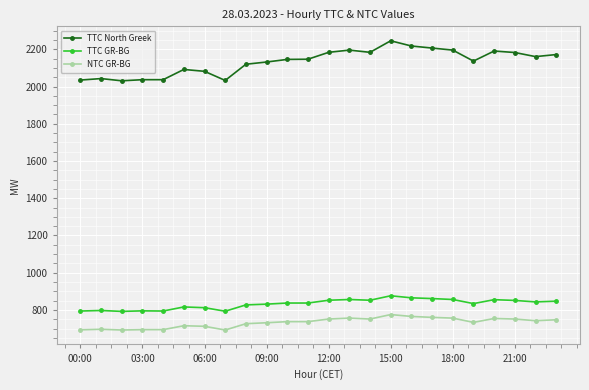

True or false: TTC GR-BG has more than 1 interior local peaks.

True